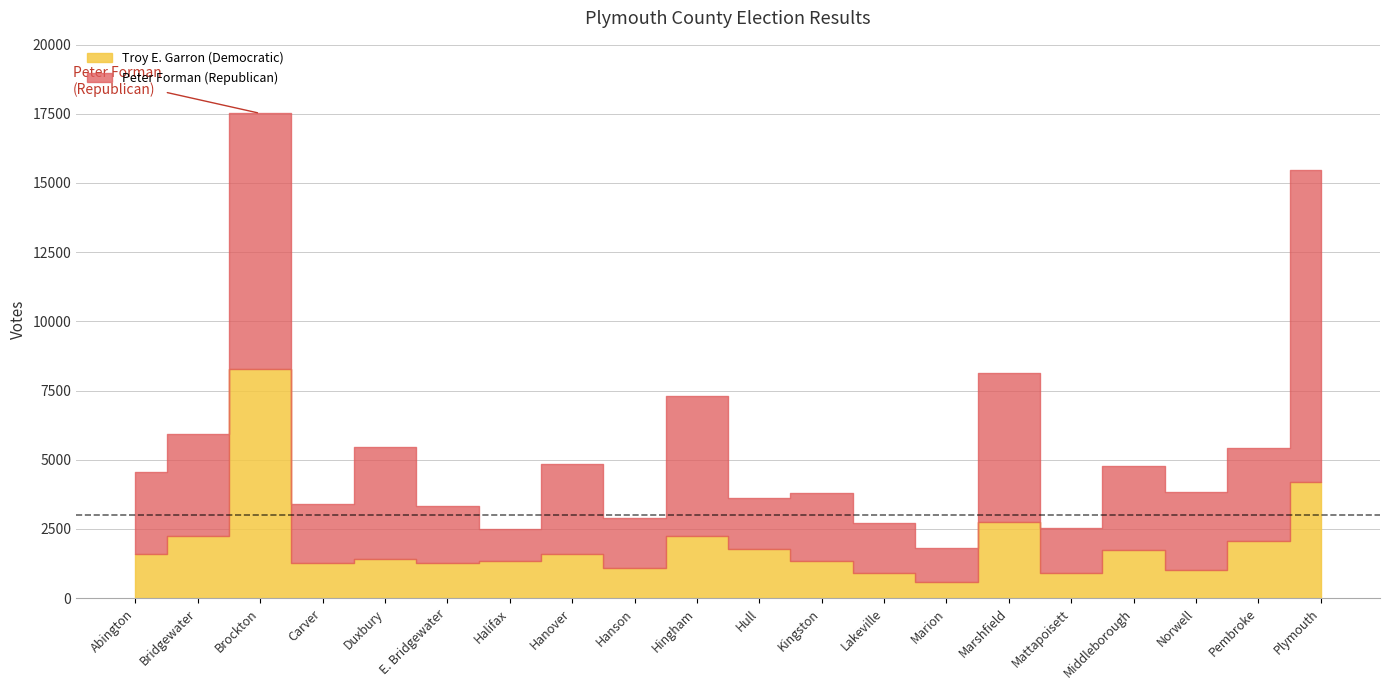

Is it true that Peter Forman (Republican) equals 5658 at Duxbury?

False